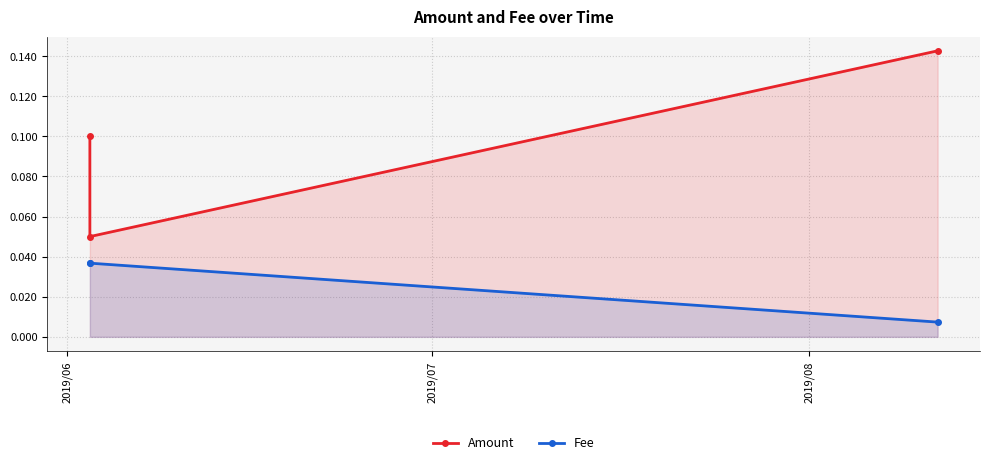

Count the Fee values in the range 0 to 1.

3